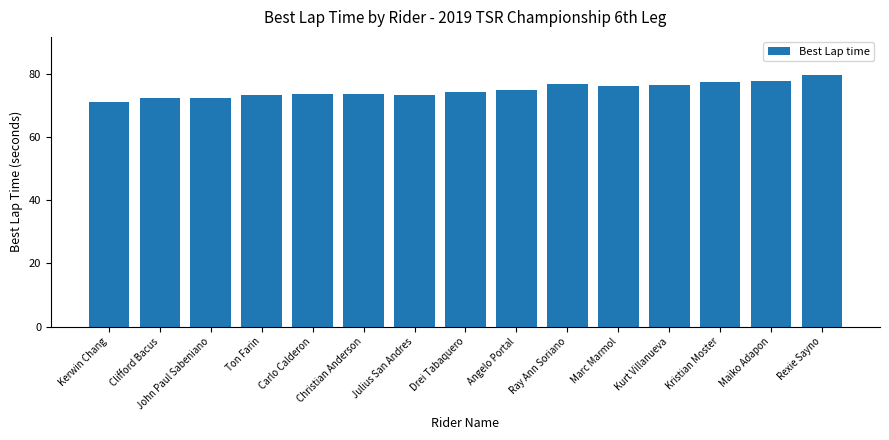

What is the change in value from Clifford Bacus to Rexie Sayno?

+7.3